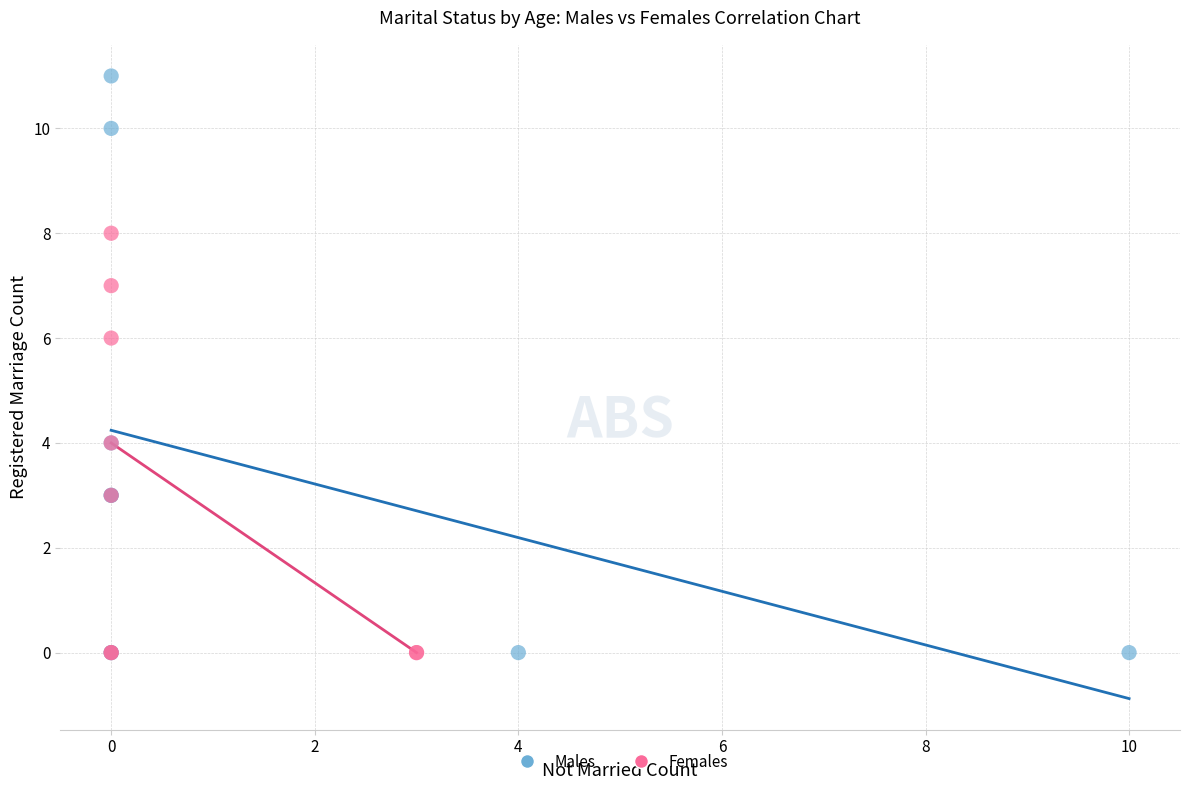

Which series has the largest Y range (max minus min)?

Males